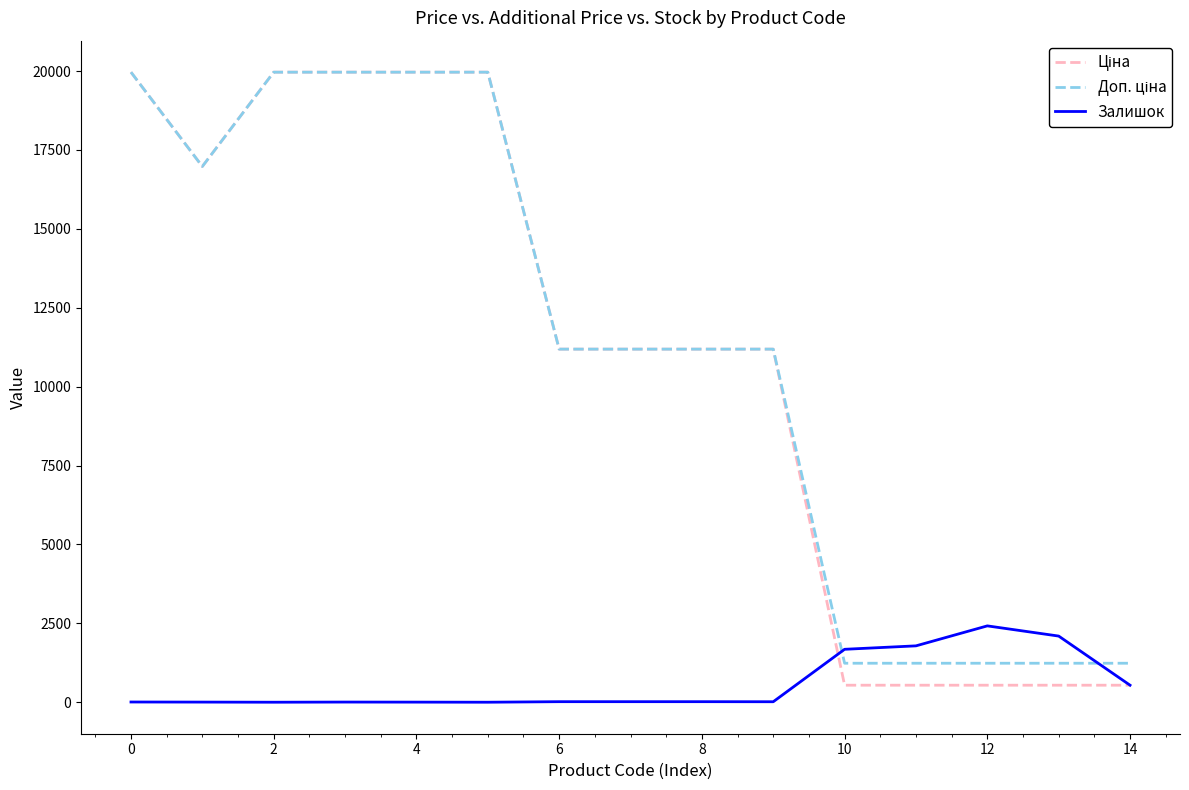

What is the maximum value shown in the chart?

19964.2